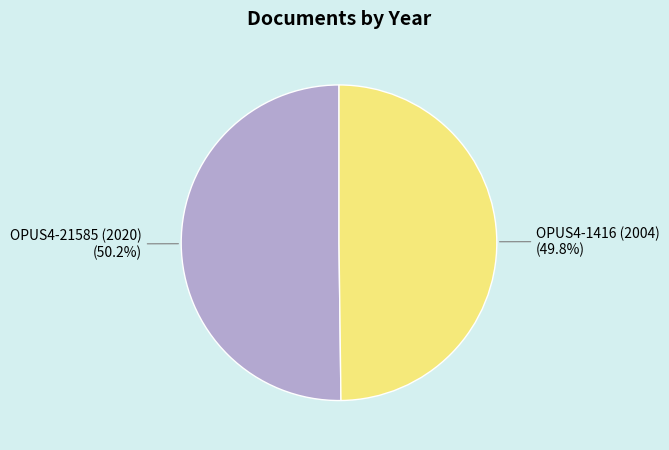

Count the number of slices in the pie.

2